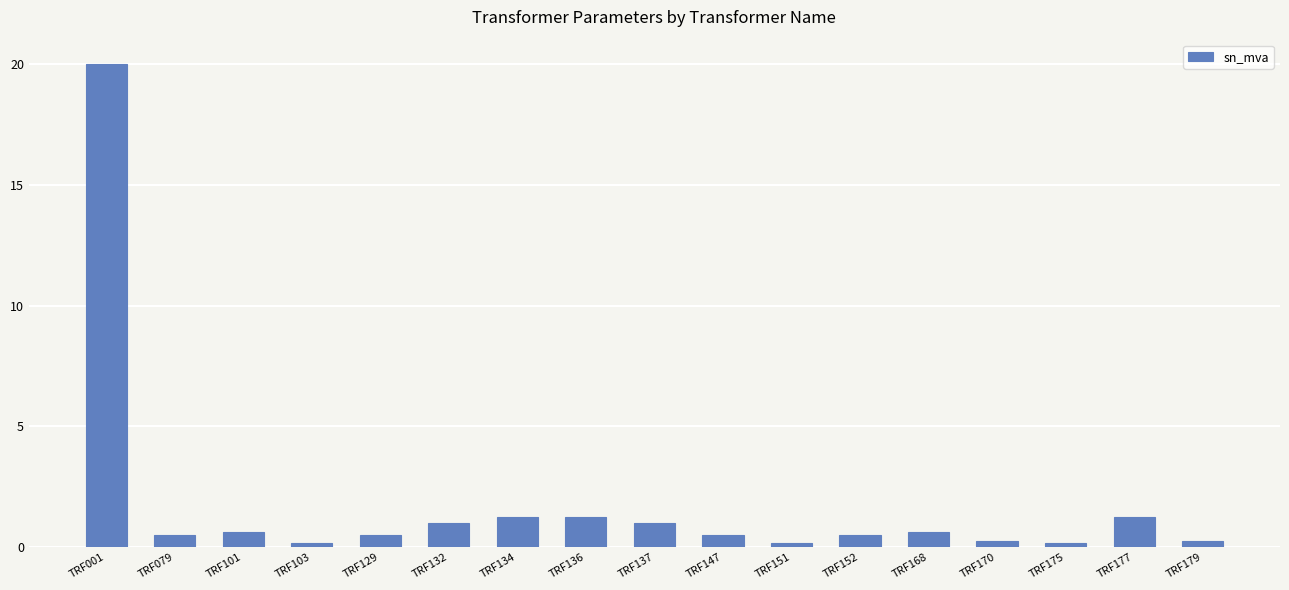

What is the value of the 9th bar from the left?

1.0